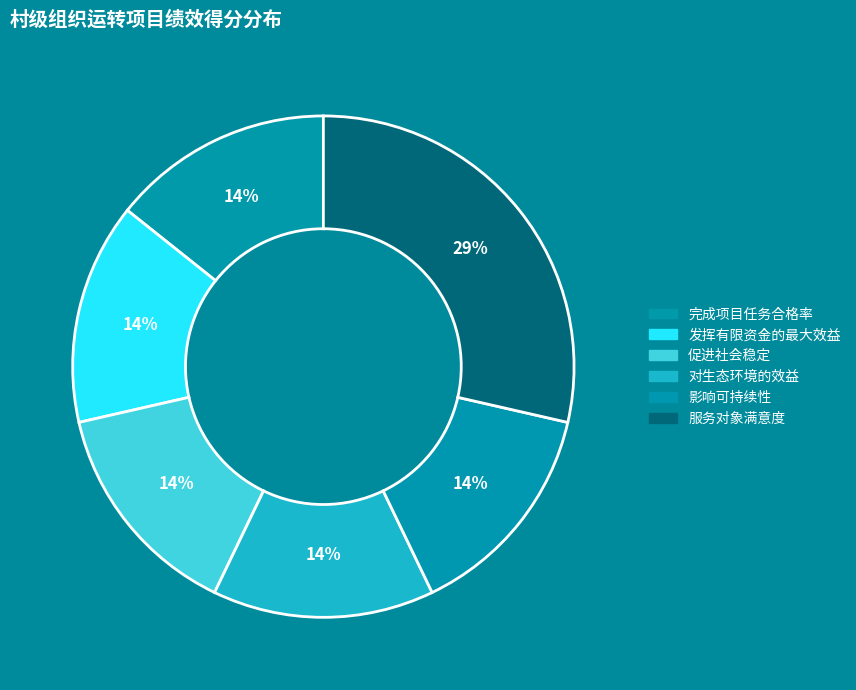

How many slices are in this pie chart?

6